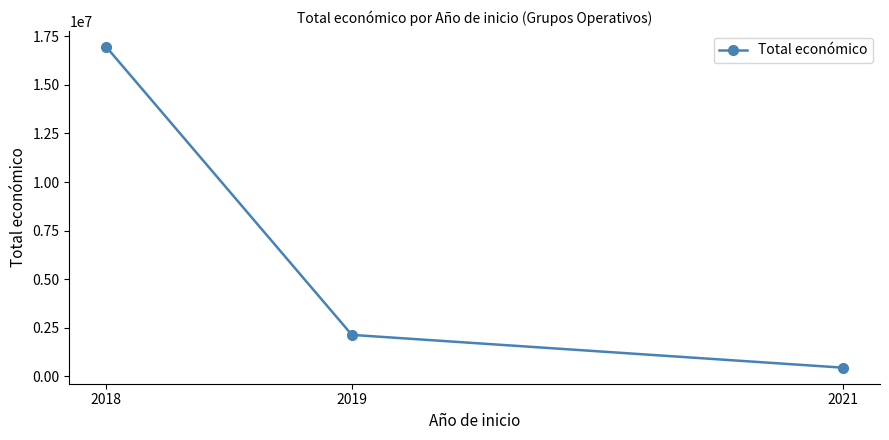

What is the difference between the values at 2018 and 2019?

14820233